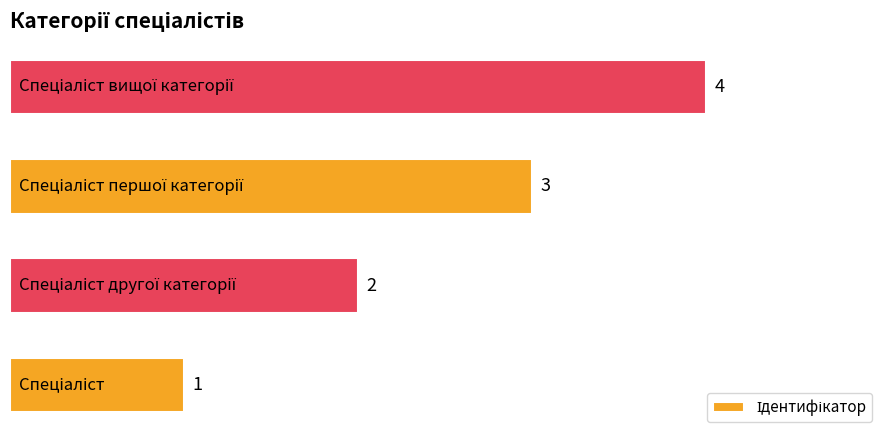

Count the values in the range 2 to 4.

3